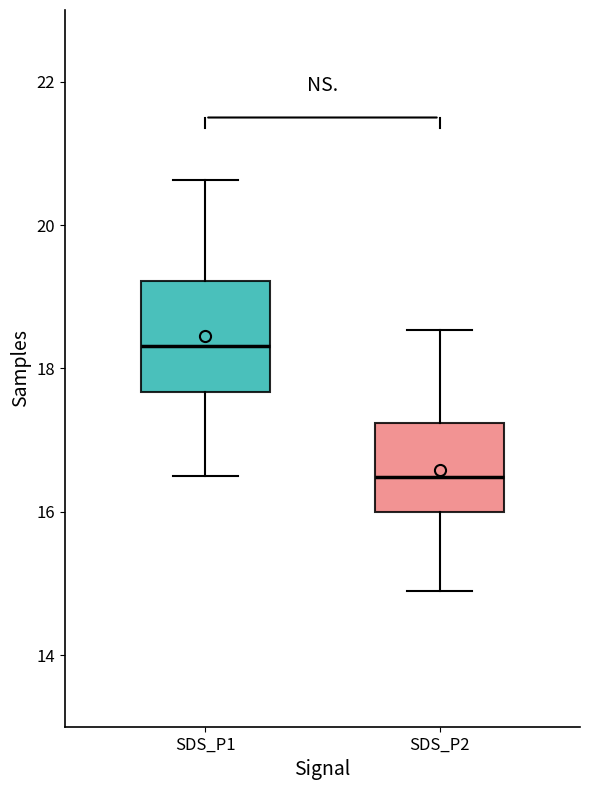

Which box has the lowest median line?

SDS_P2